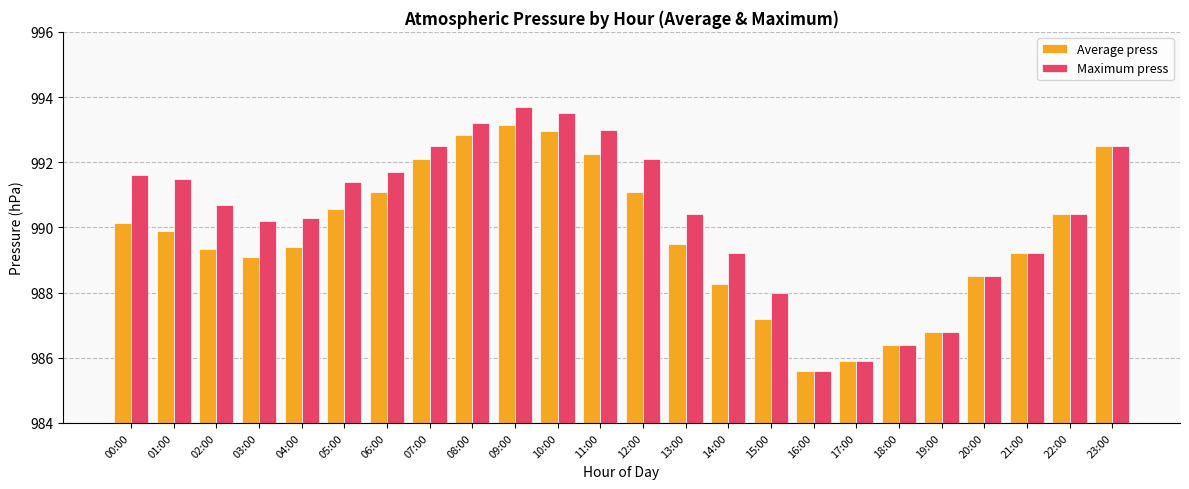

Which series has the widest spread of values?

Maximum press